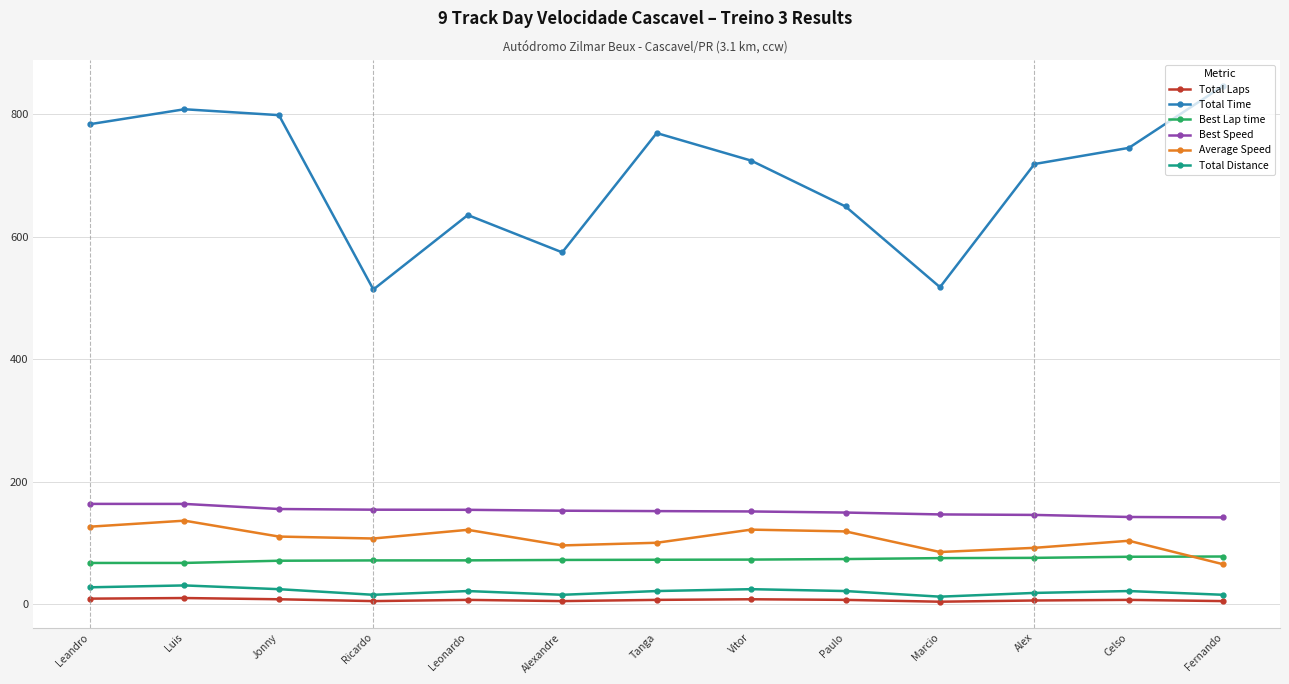

Which series has the largest range (max minus min)?

Total Time